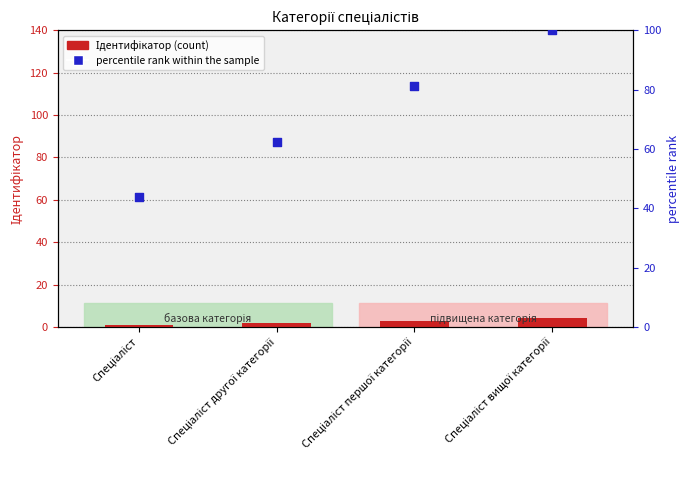

At how many categories does at least one series exceed 82?

1